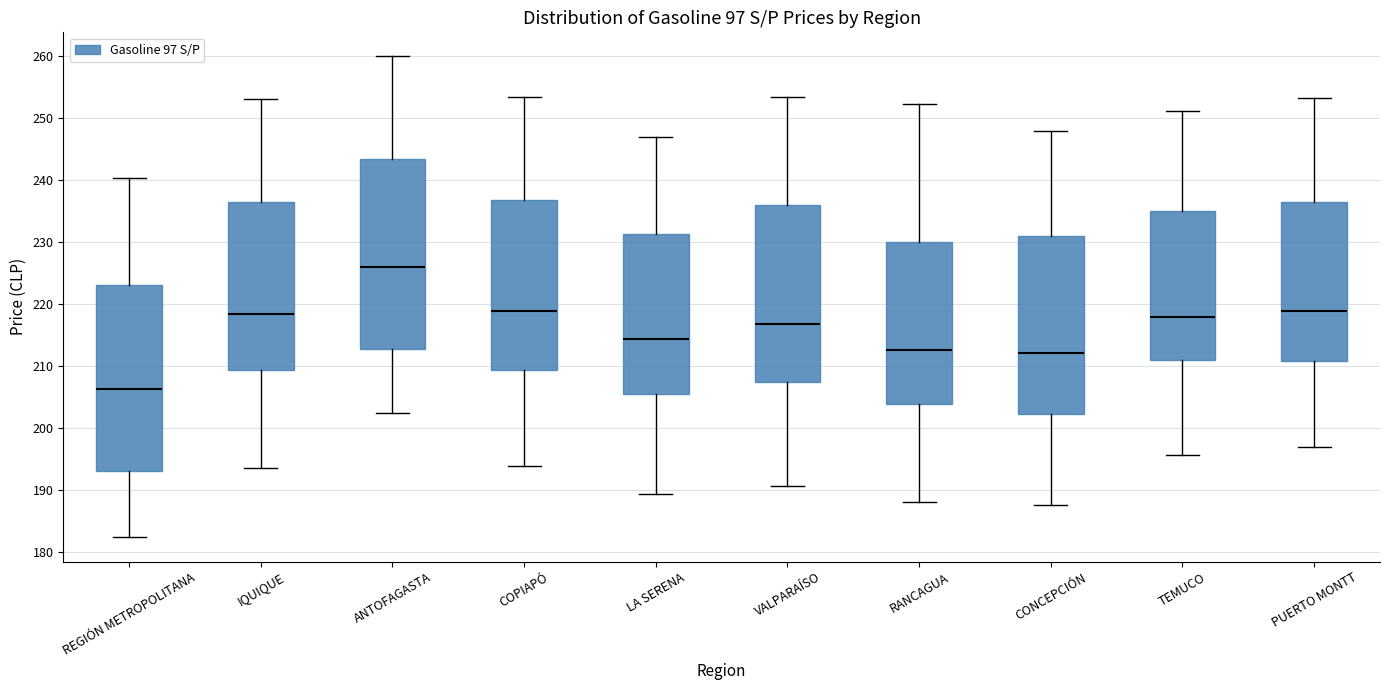

Reading left to right, transcribe this box plot: for each box, give where its median line is, the range the box spans, and where its two whiskers end, as read against the y-axis. The values are not printed on the chart, so give them approximately, as read against the axis.

REGIÓN METROPOLITANA: median 206, box 193 to 223, whiskers 182 to 240
IQUIQUE: median 218, box 209 to 237, whiskers 194 to 253
ANTOFAGASTA: median 226, box 213 to 243, whiskers 202 to 260
COPIAPÓ: median 219, box 209 to 237, whiskers 194 to 254
LA SERENA: median 214, box 205 to 231, whiskers 189 to 247
VALPARAÍSO: median 217, box 207 to 236, whiskers 191 to 253
RANCAGUA: median 213, box 204 to 230, whiskers 188 to 252
CONCEPCIÓN: median 212, box 202 to 231, whiskers 188 to 248
TEMUCO: median 218, box 211 to 235, whiskers 196 to 251
PUERTO MONTT: median 219, box 211 to 236, whiskers 197 to 253